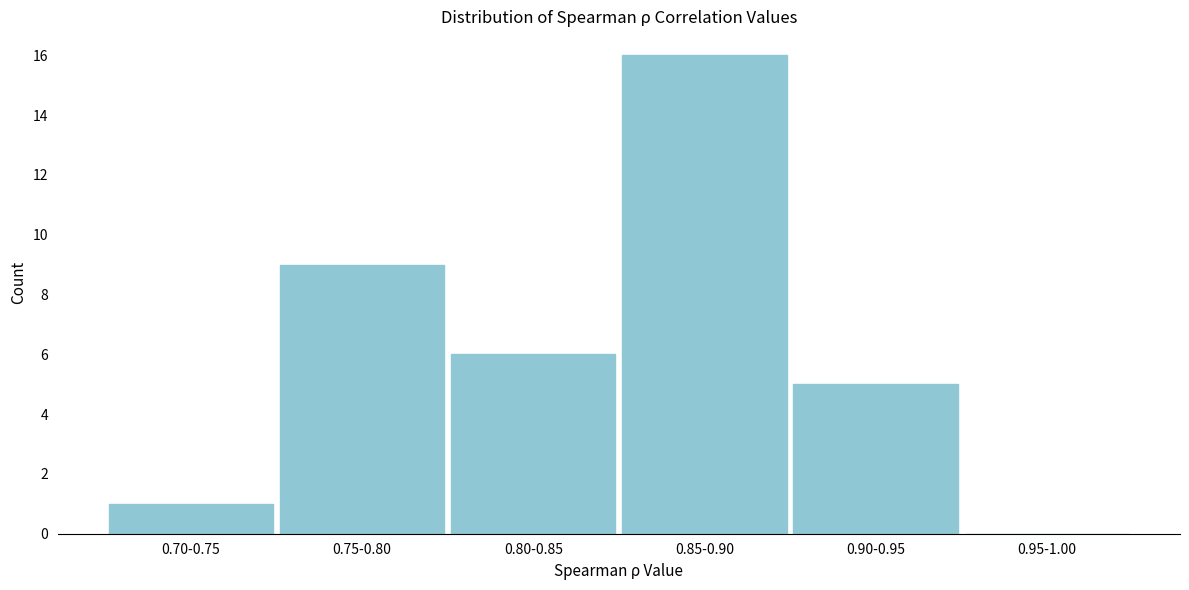

Reading left to right, what are all the values shown in this chart?

0.70-0.75=1	0.75-0.80=9	0.80-0.85=6	0.85-0.90=16	0.90-0.95=5	0.95-1.00=0